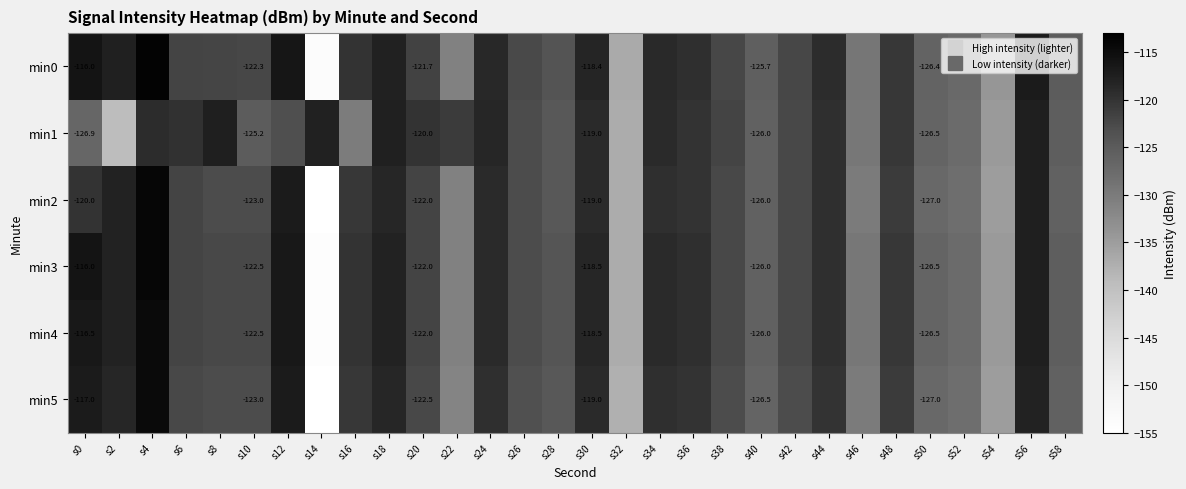

At how many categories does at least one series exceed -152?

30